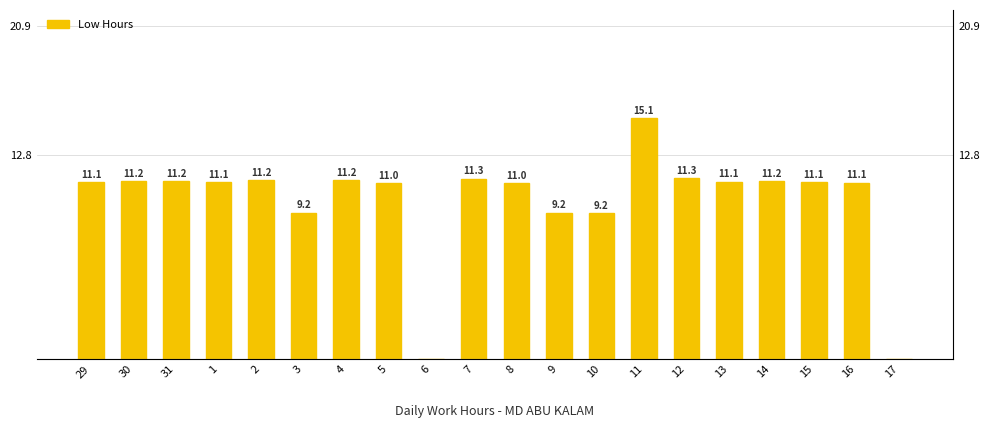

Are the bars grouped side by side (vs. stacked)?

No